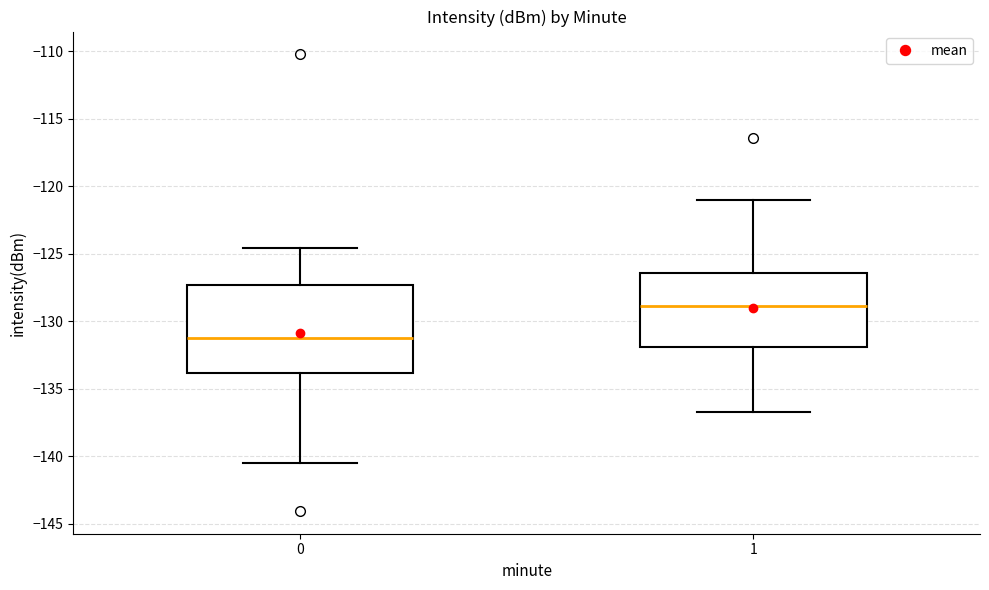

Reading left to right, read every box against the y-axis: the position of its median line, the range the box covers, and the ends of its whiskers. The values are not printed on the chart, so give them approximately, as read against the axis.

0: median -131.0, box -134.0 to -127.5, whiskers -140.5 to -124.5
1: median -129.0, box -132.0 to -126.5, whiskers -136.5 to -121.0